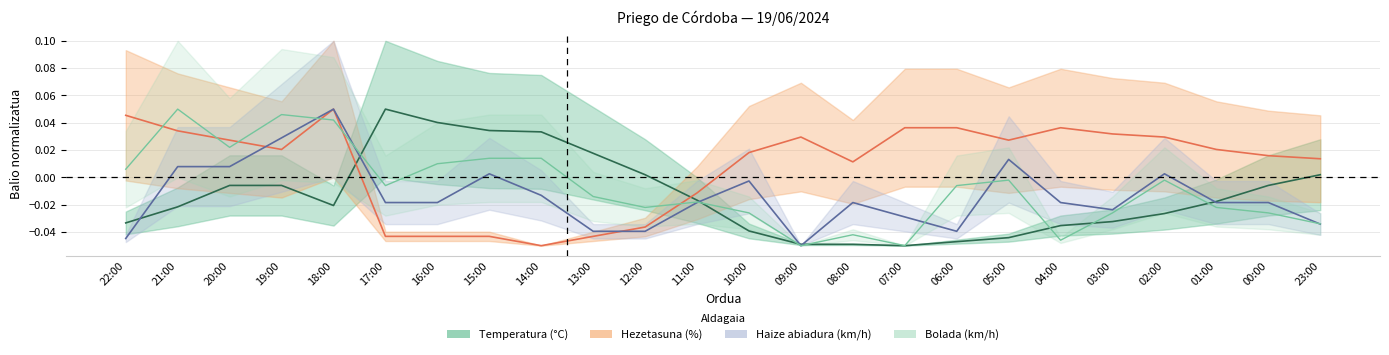

What are all the series names shown in the legend?

Temperatura (°C), Haize abiadura (km/h), Bolada (km/h), Hezetasuna (%)